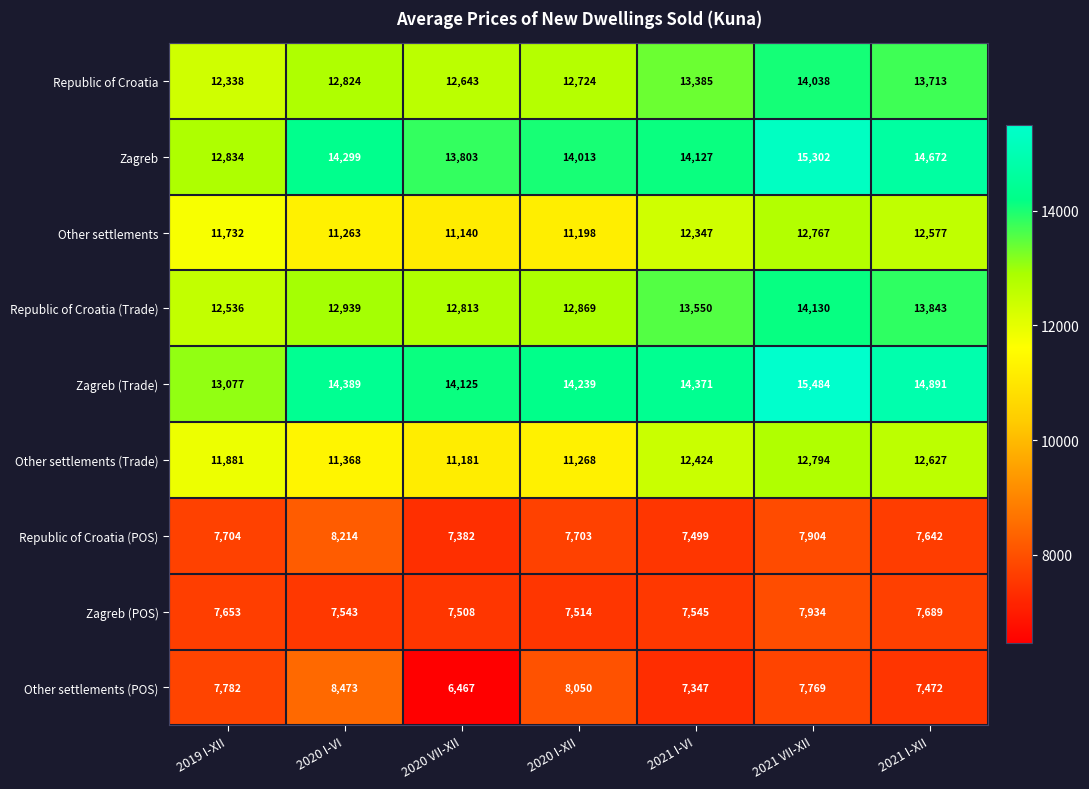

How many distinct data groups are displayed?

9